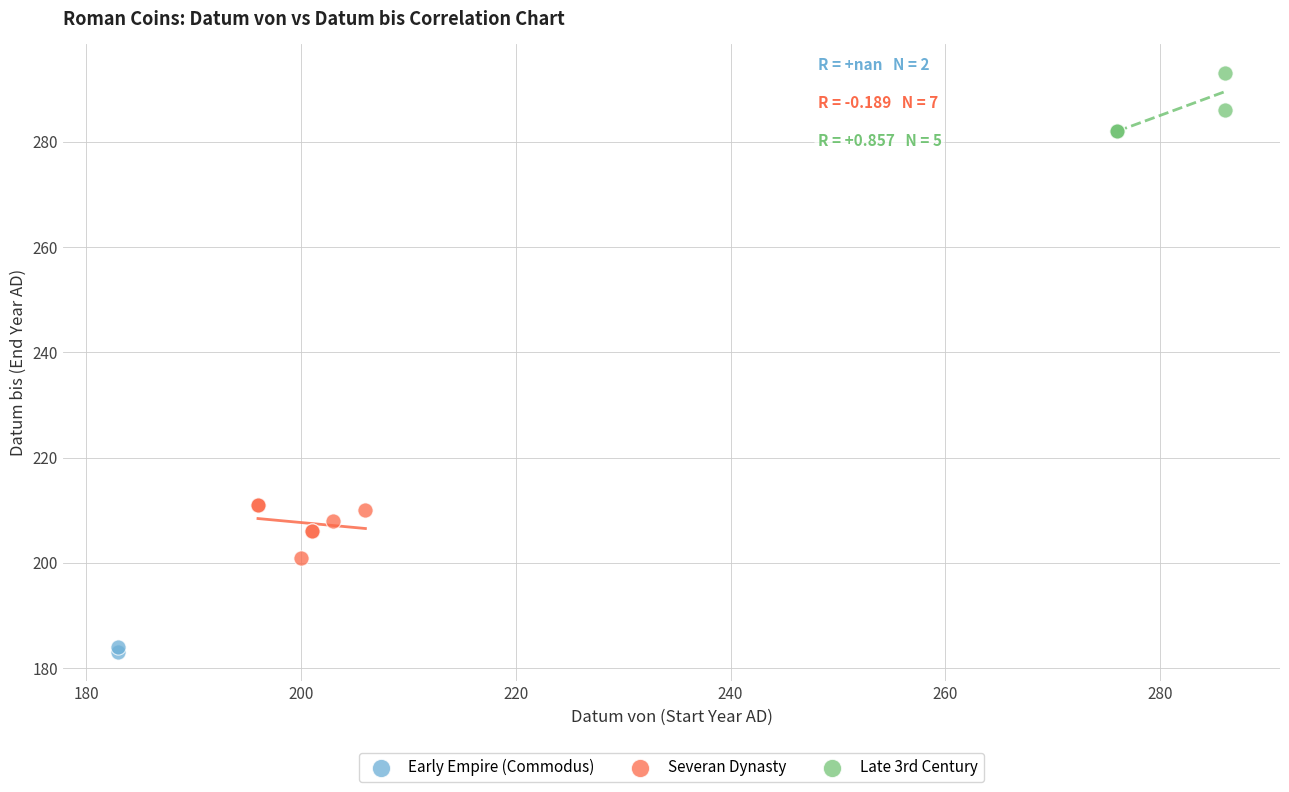

What are all the series names shown in the legend?

Early Empire (Commodus), Severan Dynasty, Late 3rd Century